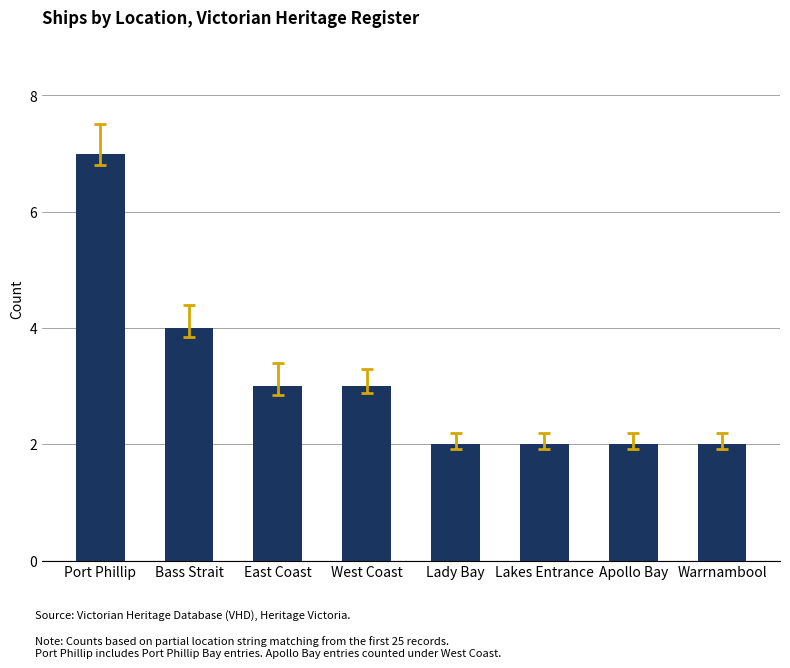

How many data points does each series have?

8